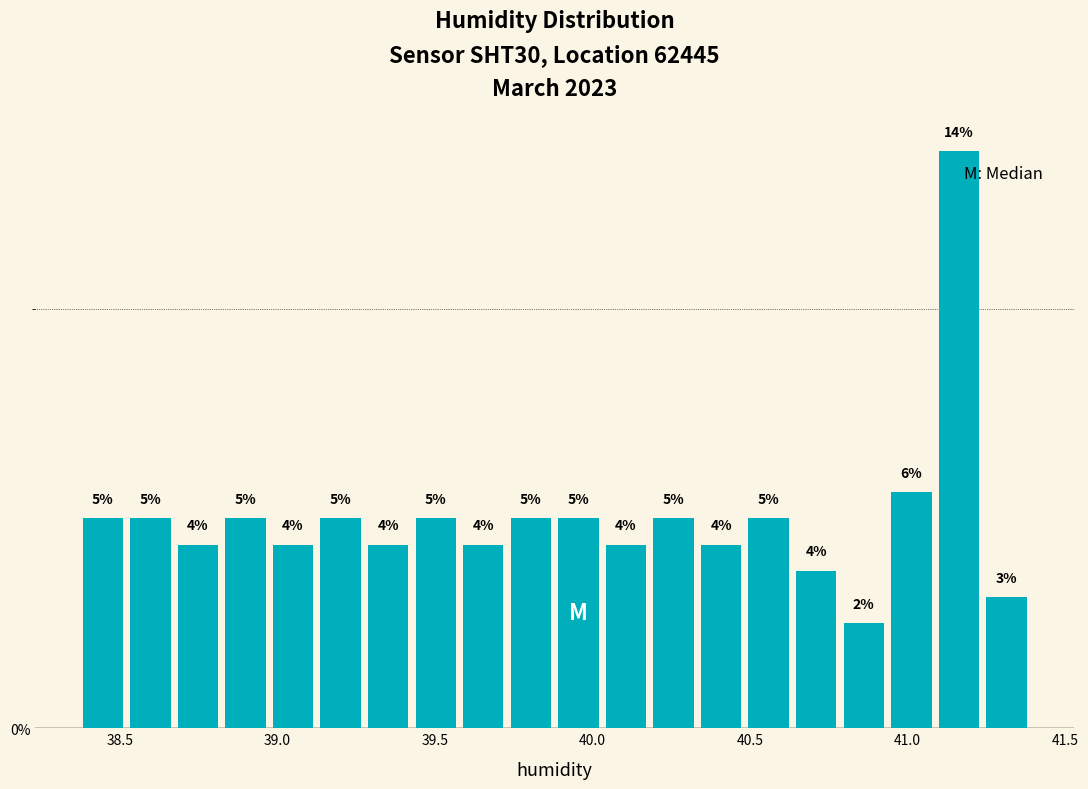

Around what value on the x-axis is the tallest bar? Give the approximate position of its centre, as read against the axis.

41.15